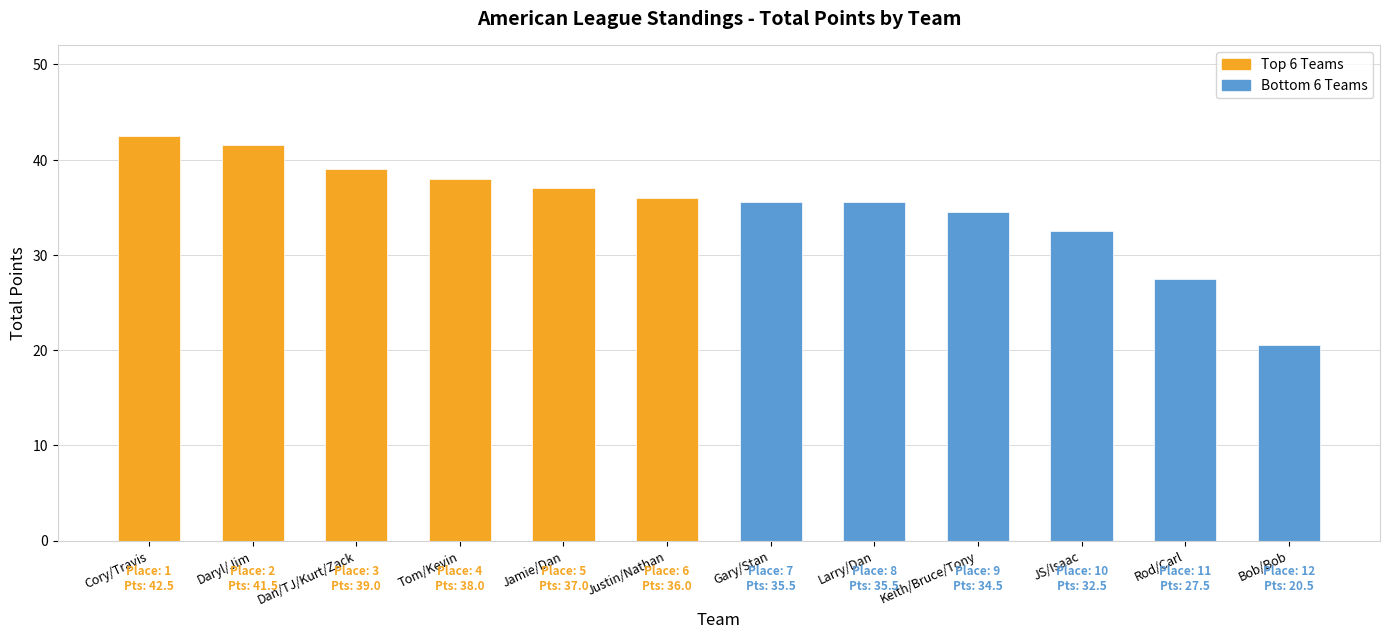

How many data points are less than 36?

6